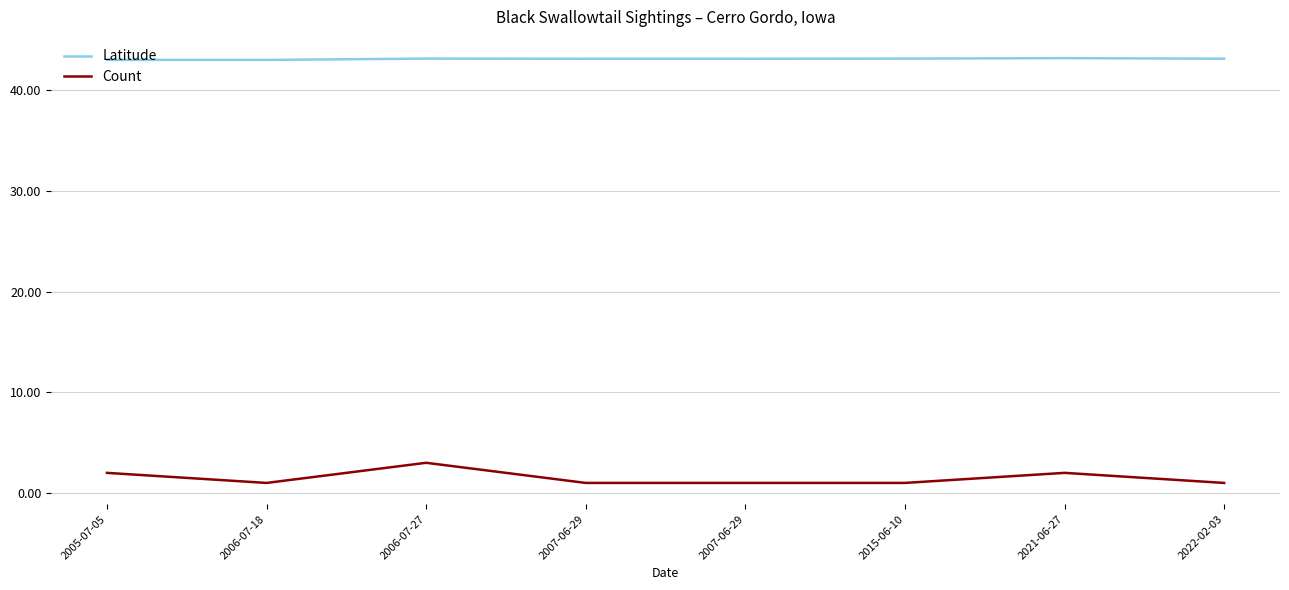

Is this an area chart (filled region under the line)?

No